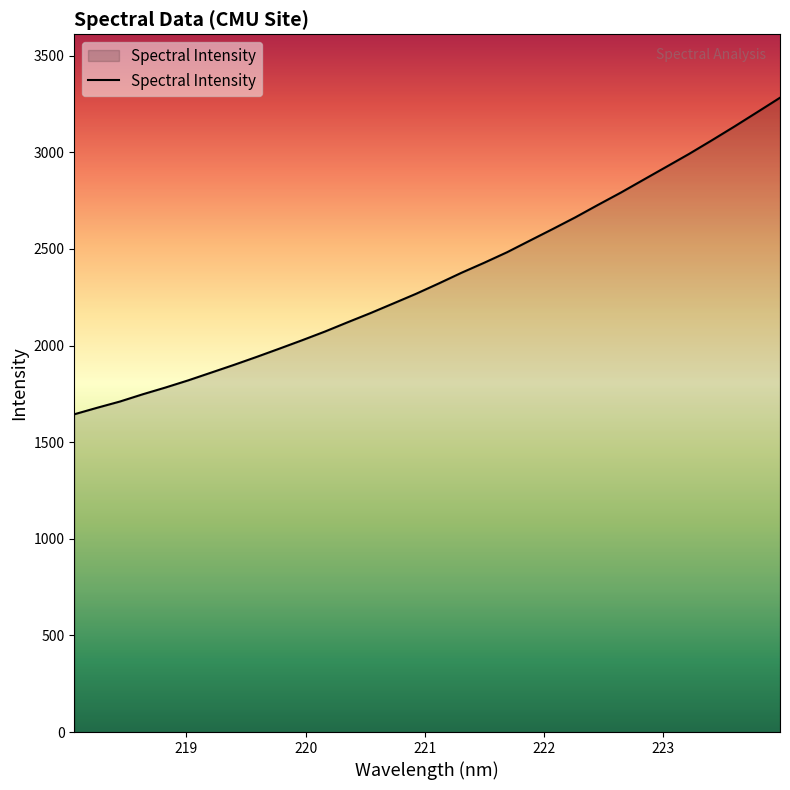

What is the smallest value displayed?

1644.2